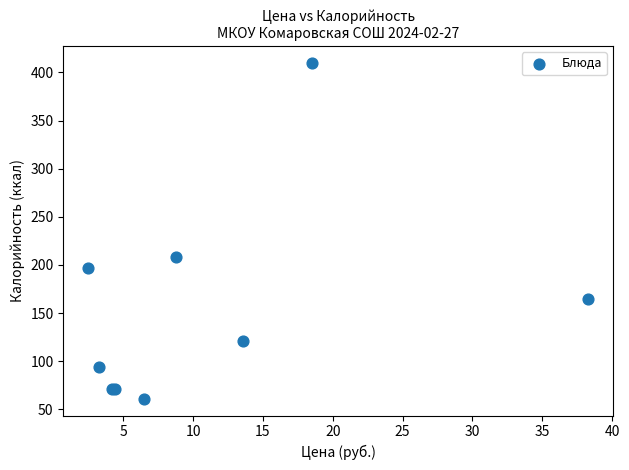

What Y value in the scatter plot is closest to 235?

208